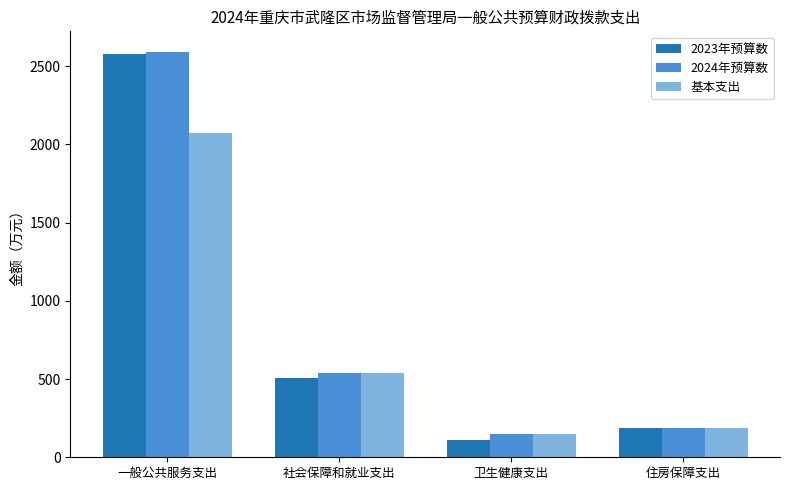

How many data points in 2024年预算数 are above 540?

2